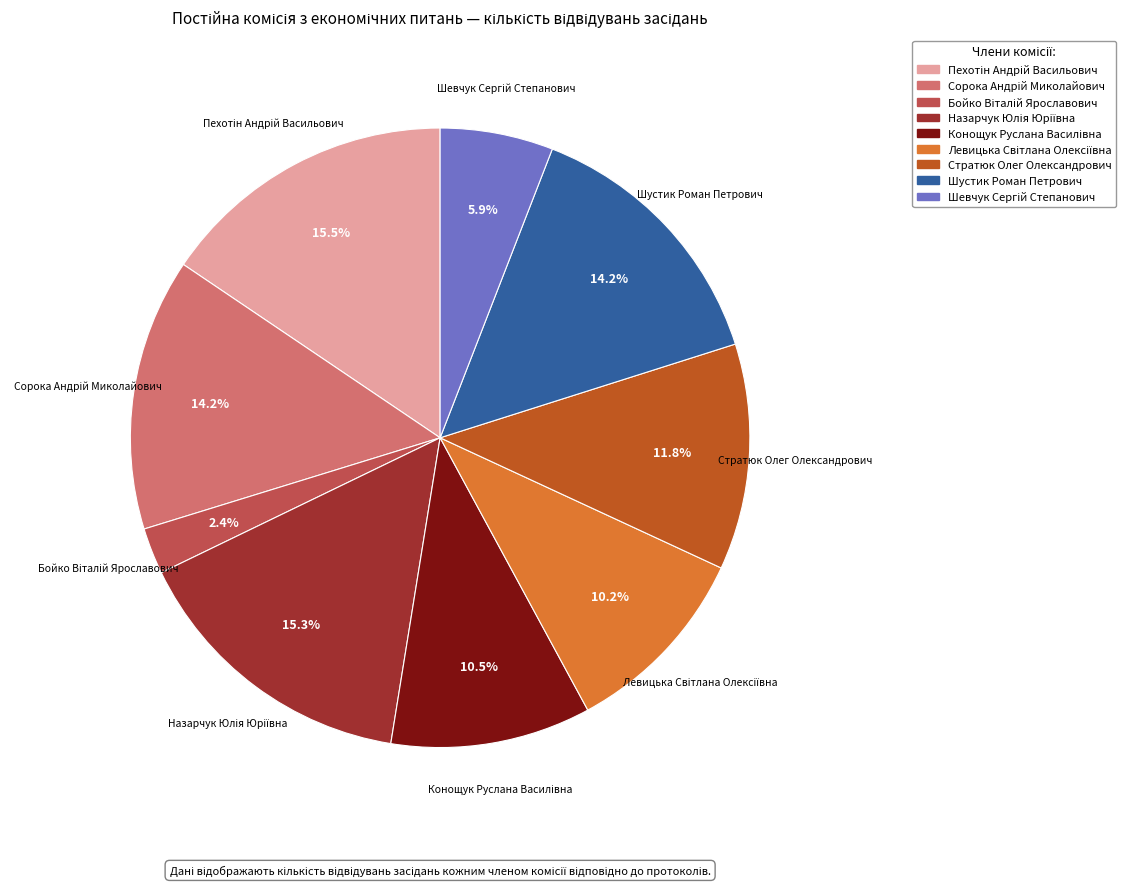

Does Шустик Роман Петрович account for over 50% of the chart?

No